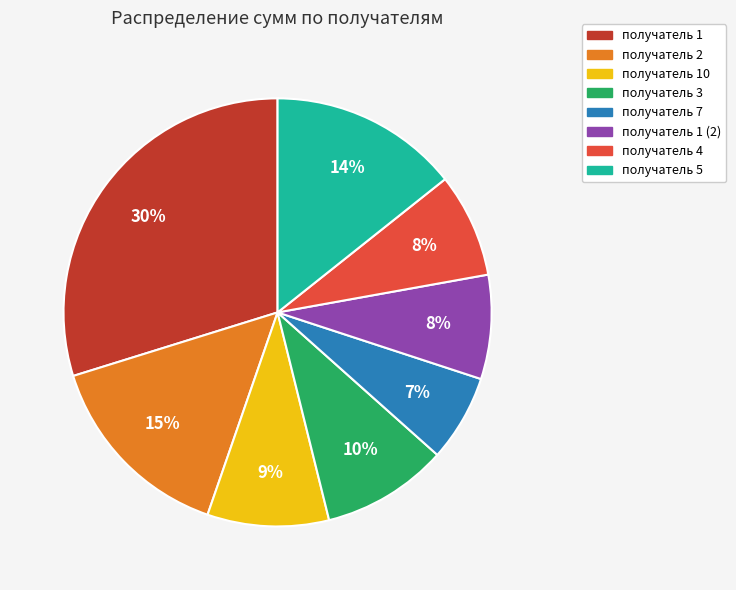

What percentage is the получатель 10 slice, to the nearest percent?

9%